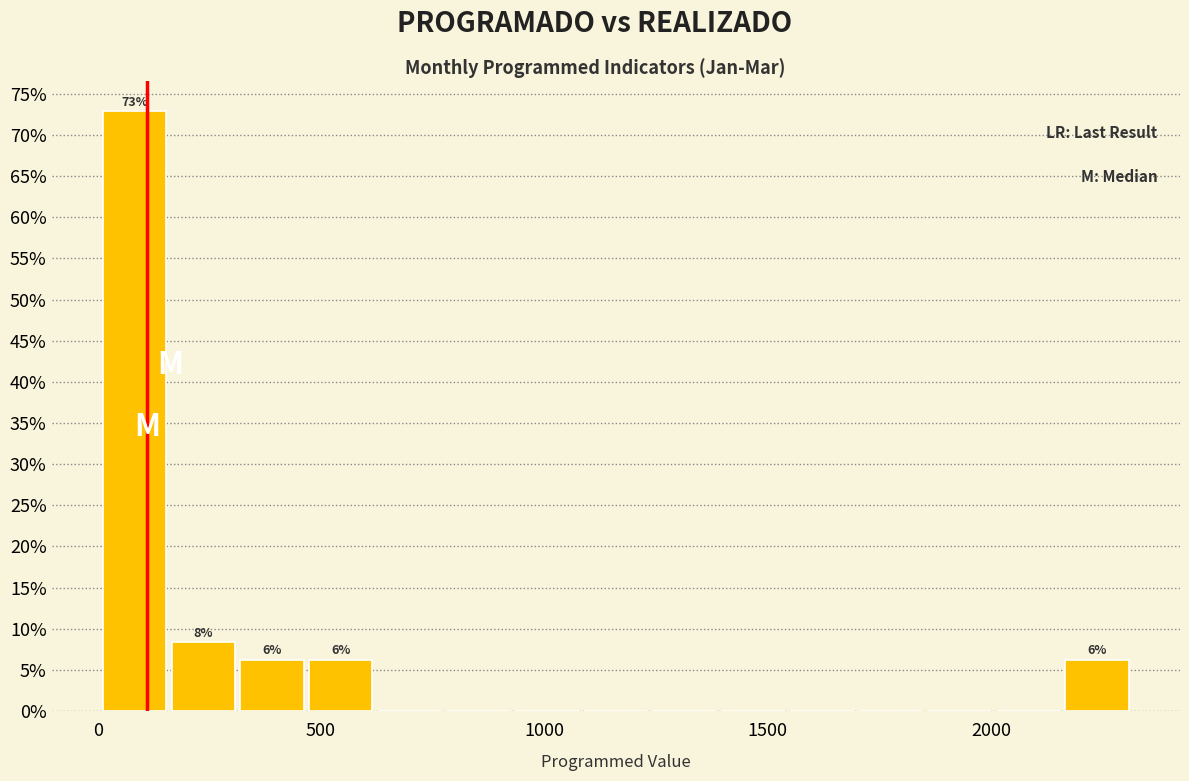

Around what value on the x-axis is the tallest bar? Give the approximate position of its centre, as read against the axis.

100